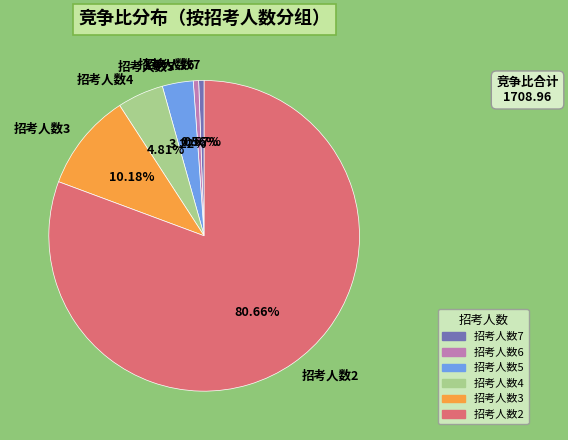

What is the largest slice in the pie chart?

招考人数2